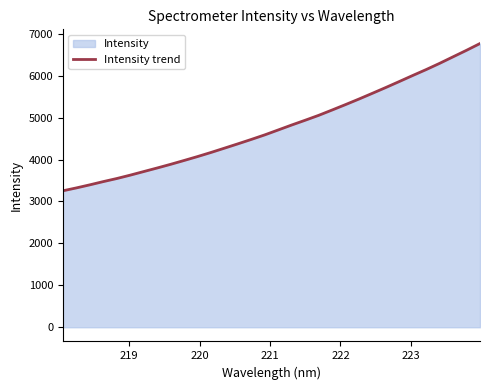

What is the difference between the maximum and minimum values?

3512.3